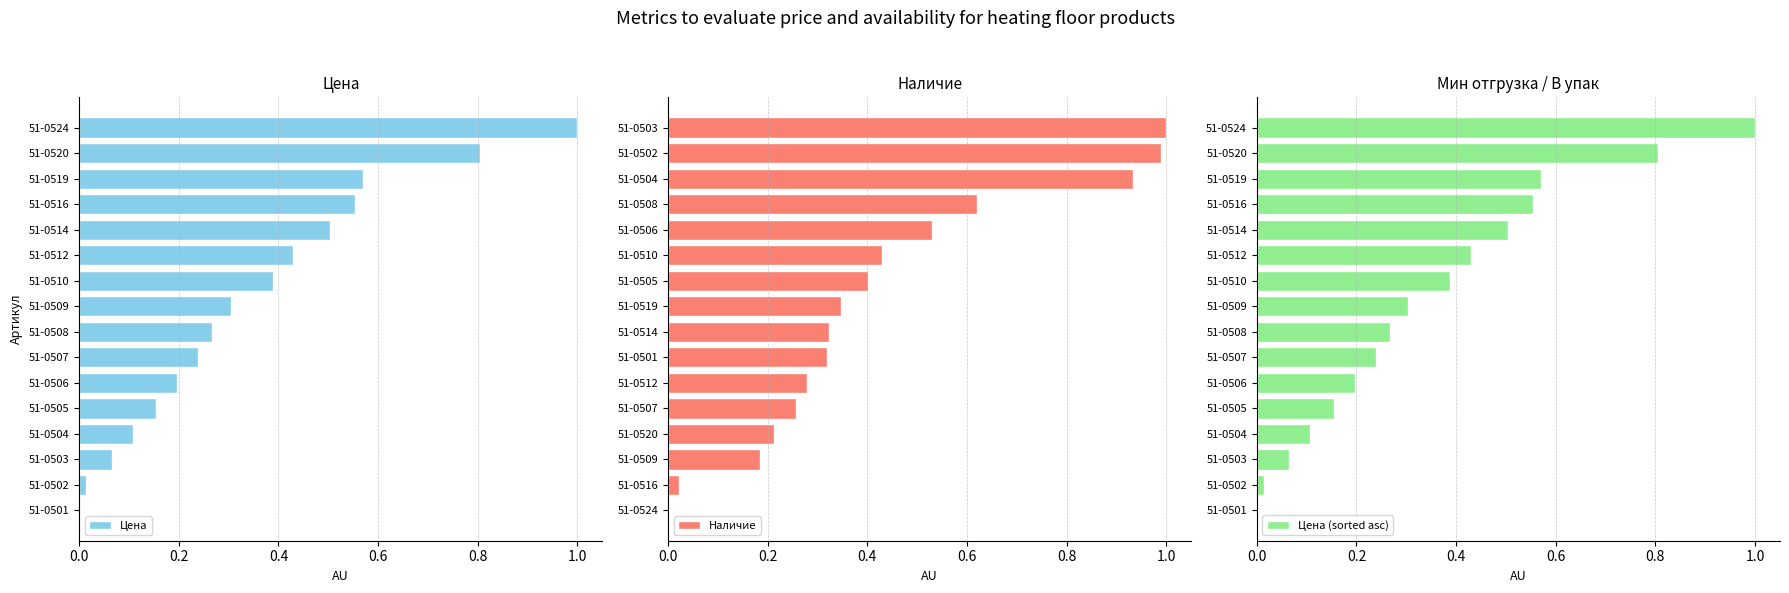

True or false: Наличие has a value of 0.3 at 51-0509.

False